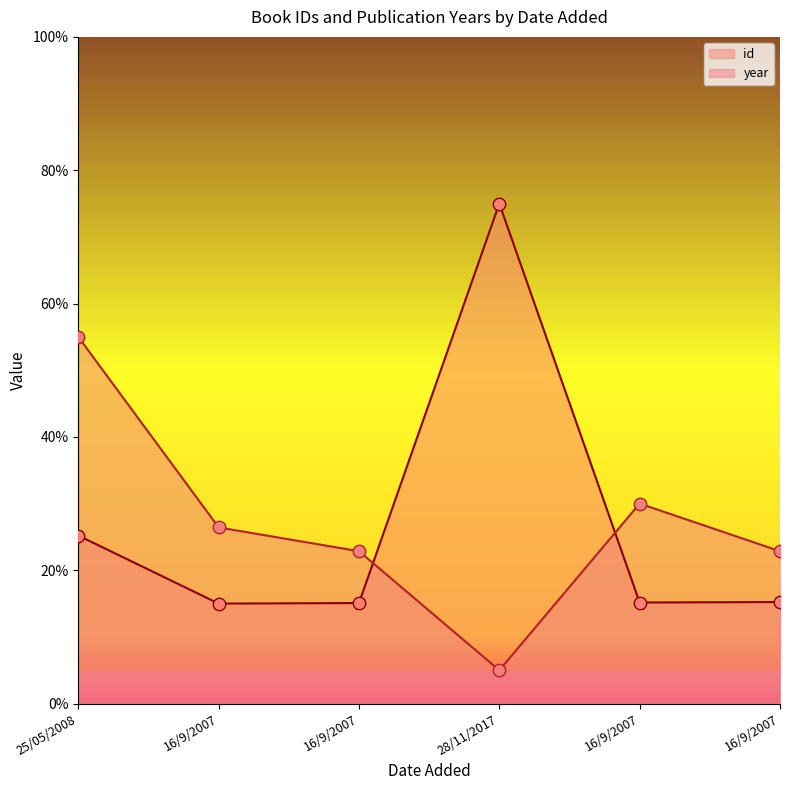

At which category is the sum across all series the highest?

25/05/2008